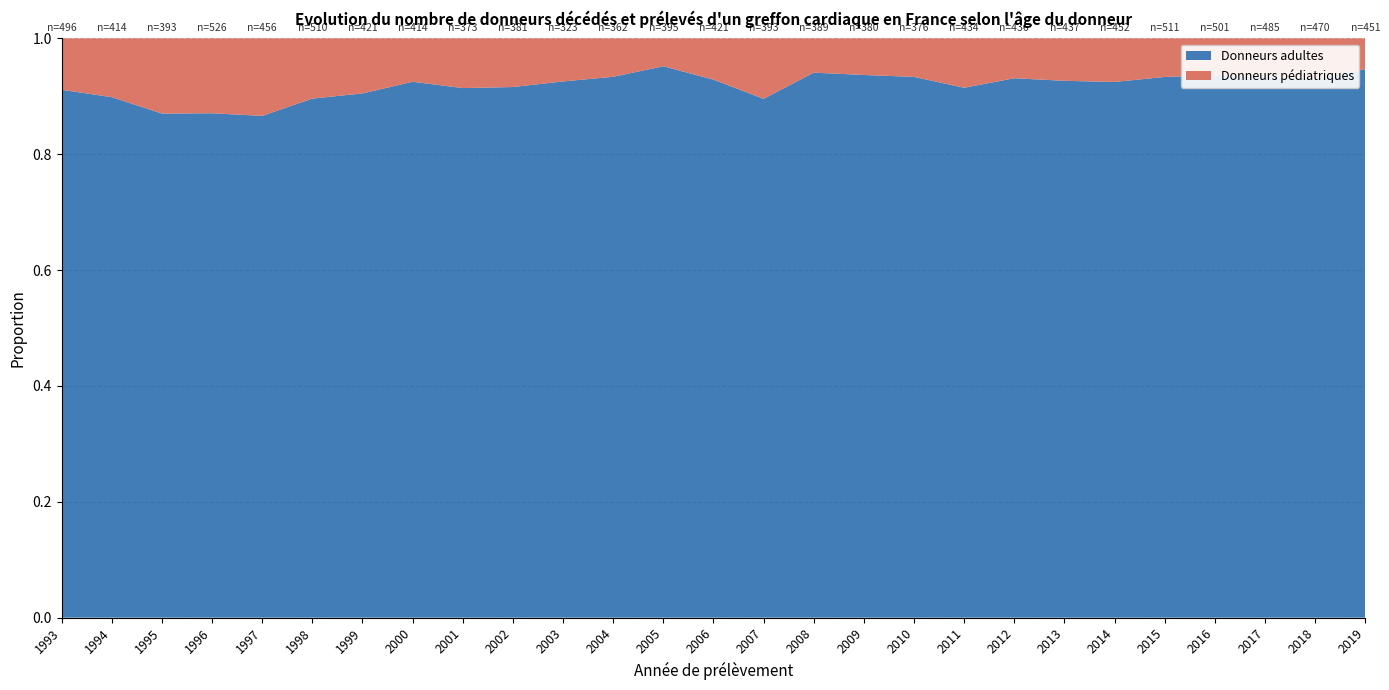

Reading right to left, extract all data points from this chart.

Donneurs adultes: 427	437	453	469	477	418	405	406	397	351	356	366	352	391	376	338	299	349	341	383	381	457	395	458	342	372	452
Donneurs pédiatriques: 24	33	32	32	34	34	32	30	37	25	24	23	41	30	19	24	24	32	32	31	40	53	61	68	51	42	44